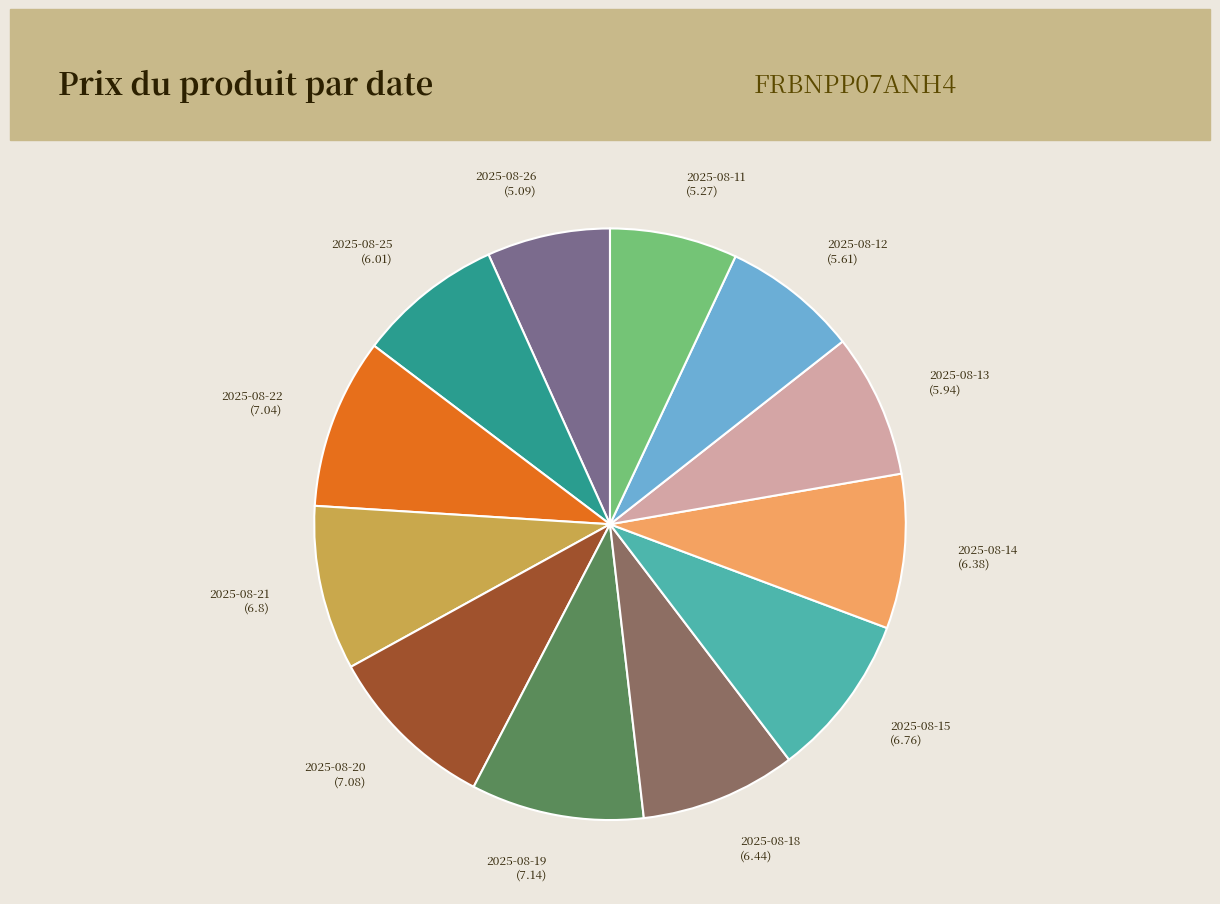

Do 2025-08-25 and 2025-08-22 together represent more than half of the pie?

No